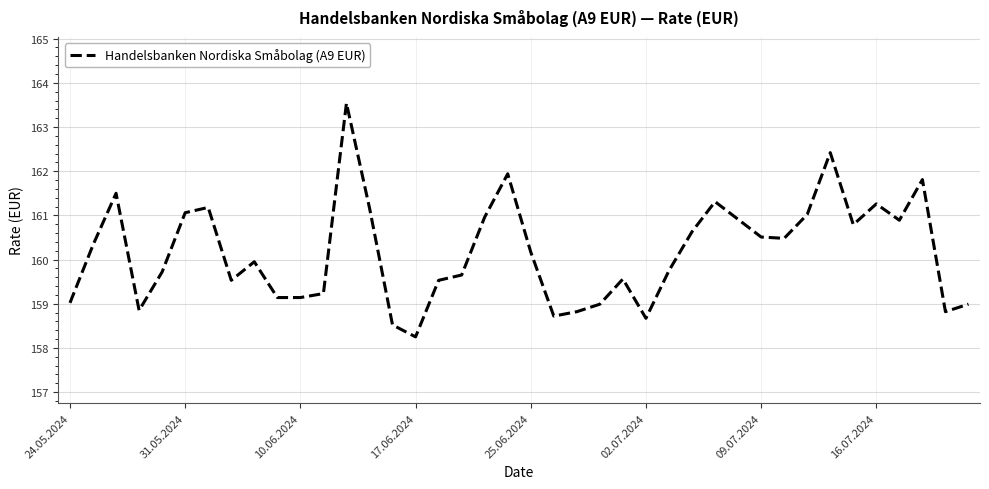

What is the greatest value displayed?

163.5